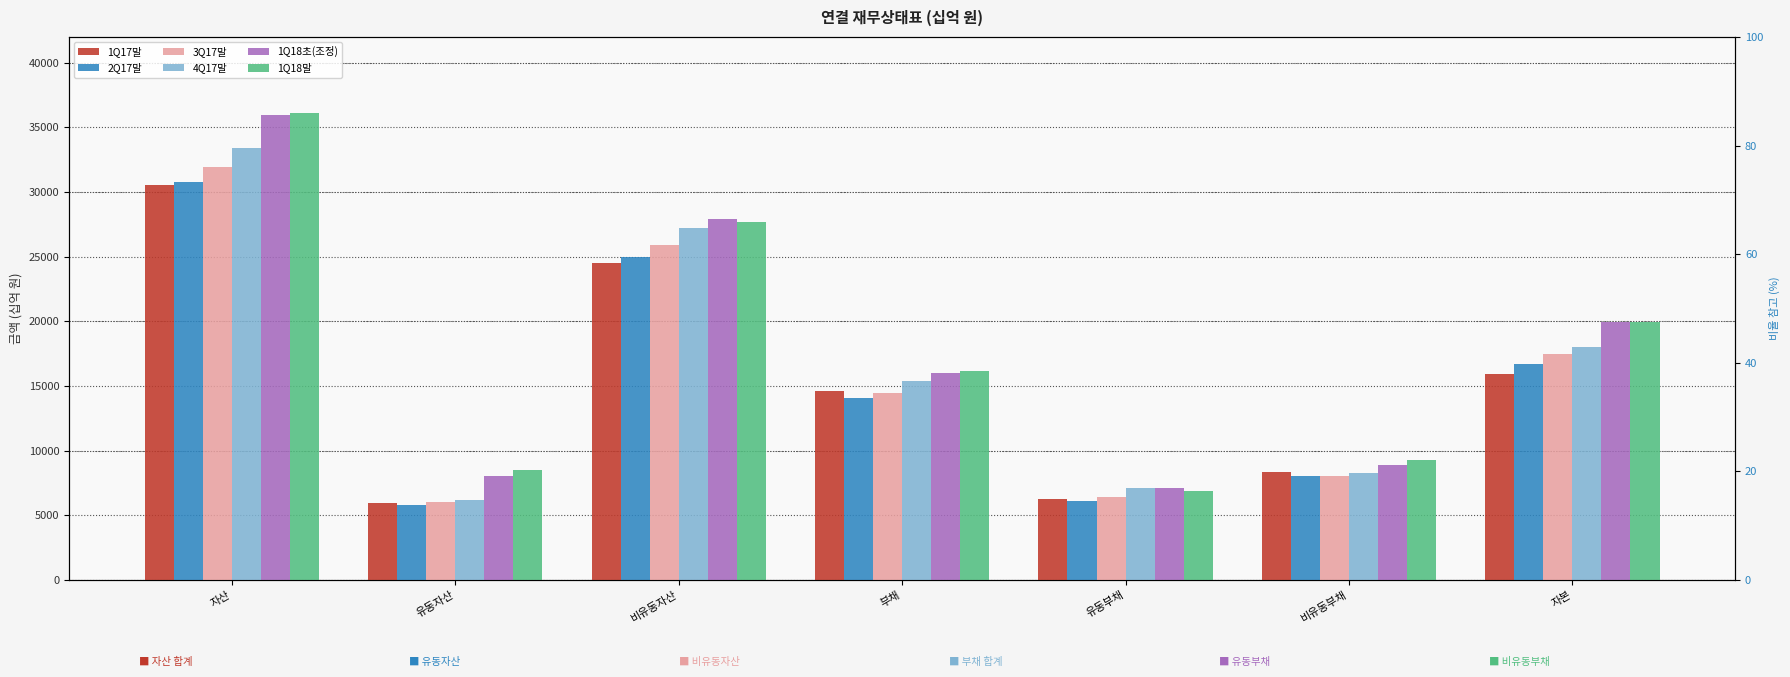

Is it true that 1Q17말 equals 24552.7 at 비유동자산?

True